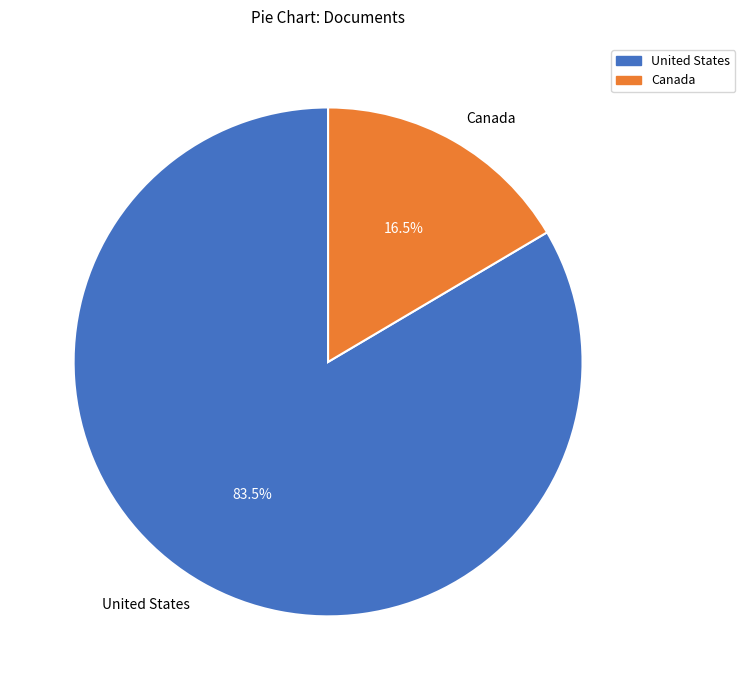

Is it true that Canada is 8% of the pie?

False